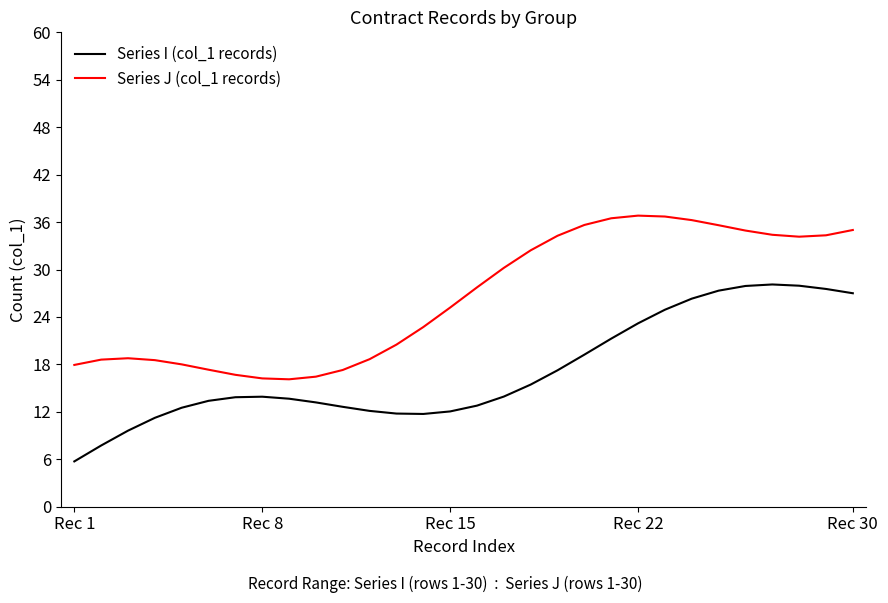

What is the lowest value of the Series I (col_1 records) series?

5.7